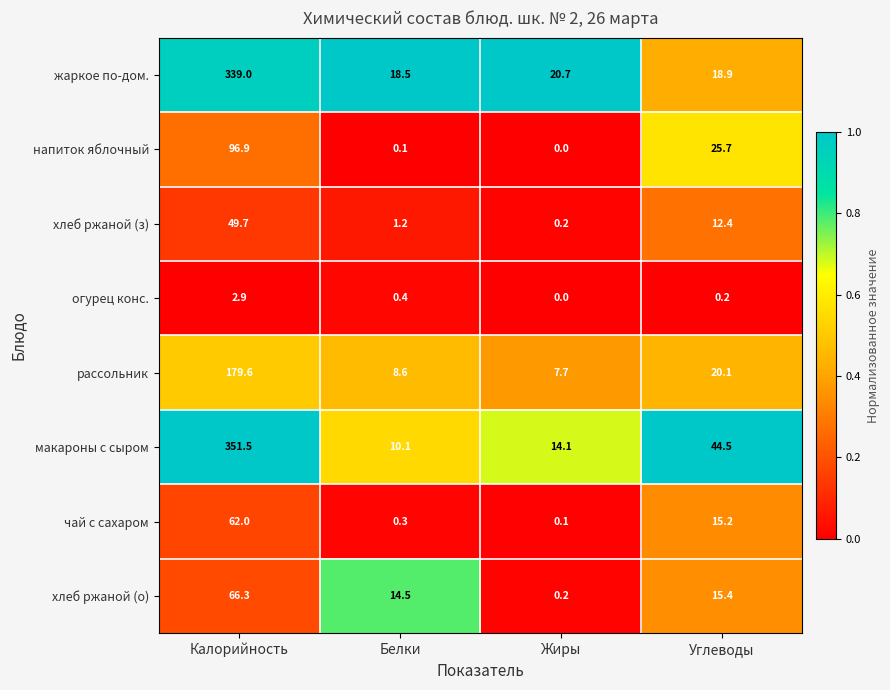

Which category has the lowest value across all series?

Жиры